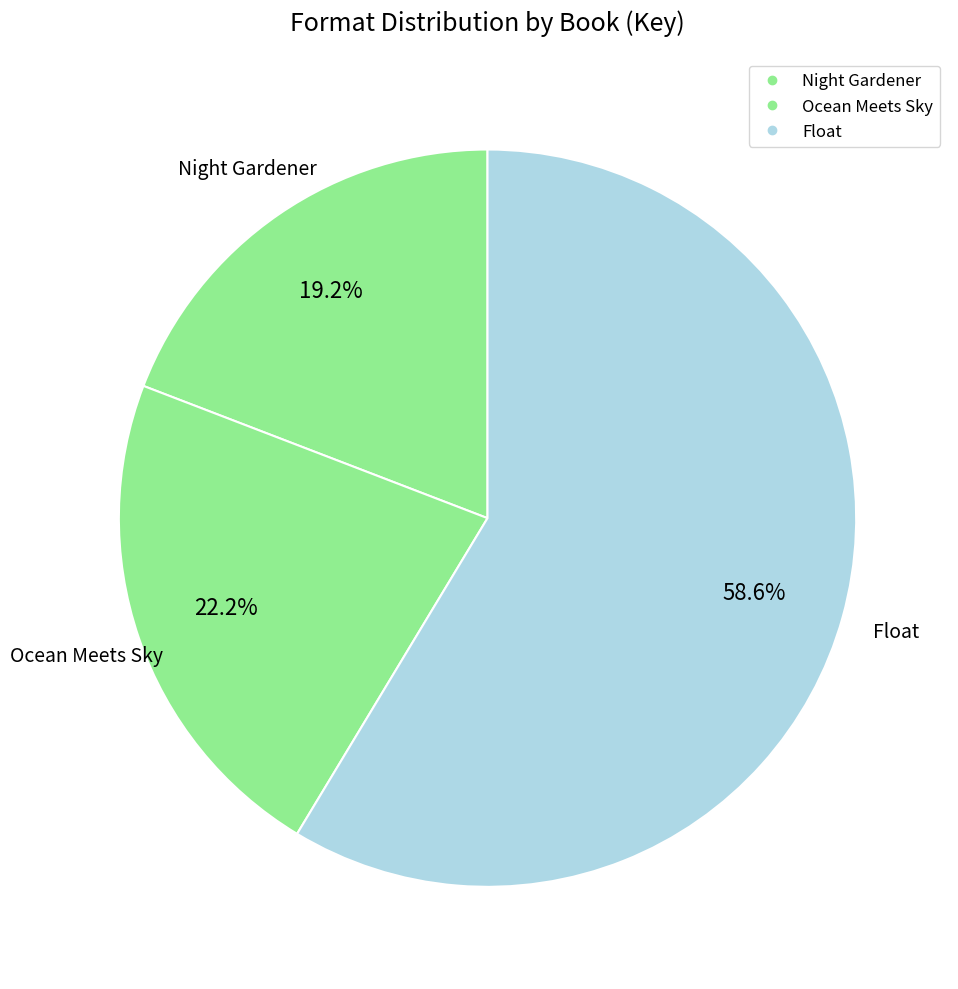

Count the number of slices in the pie.

3